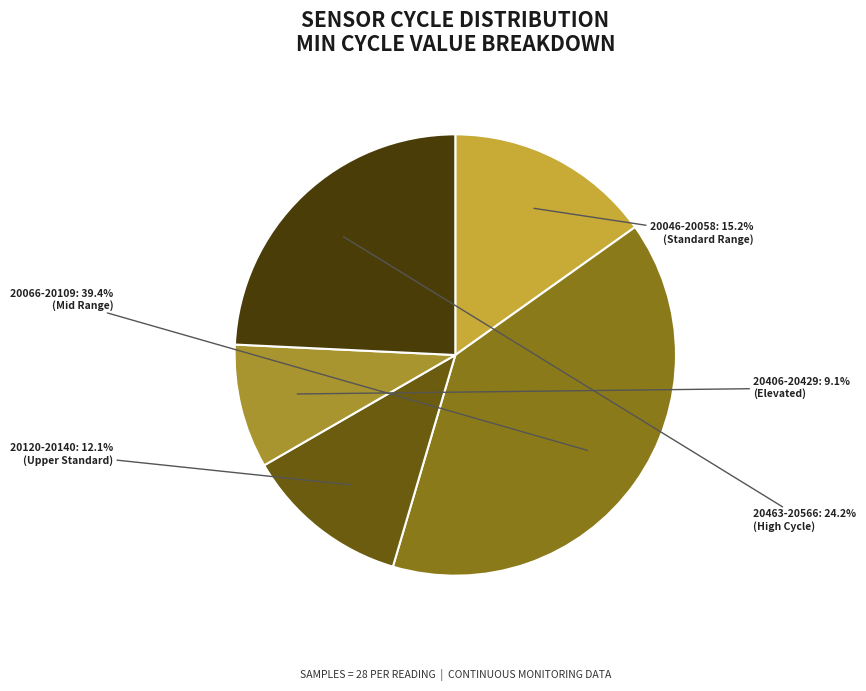

How many slices are in this pie chart?

5